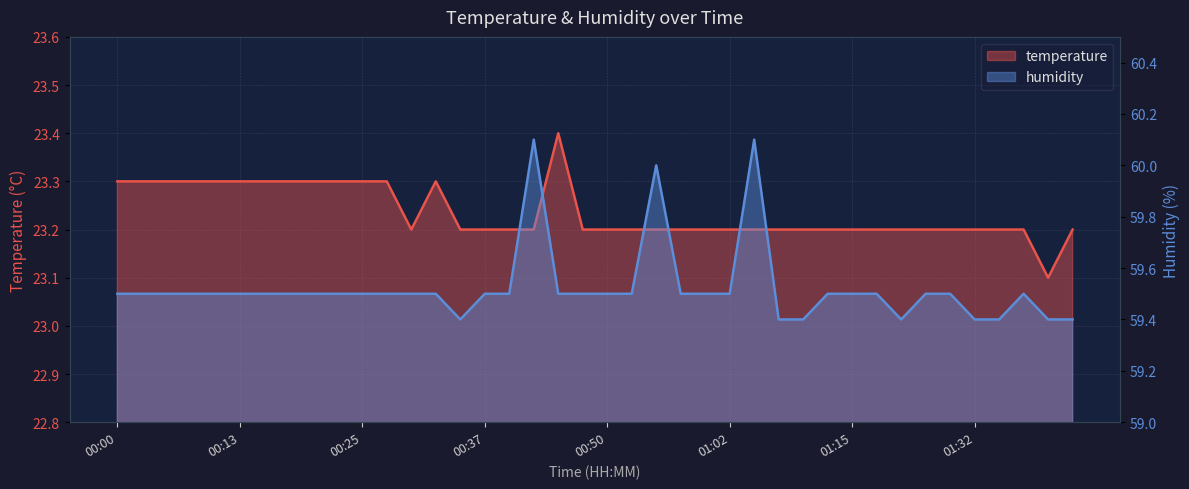

Is it true that temperature equals 40.7 at 00:00?

False